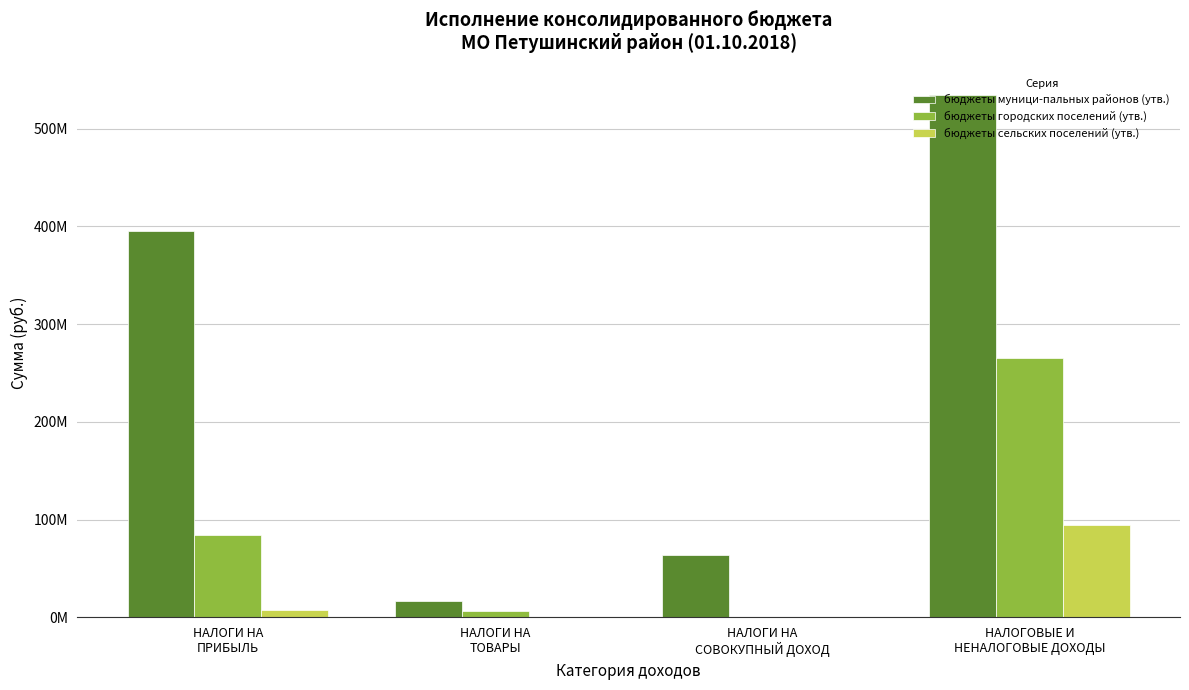

What is the difference between the бюджеты городских поселений (утв.) values at НАЛОГОВЫЕ И
НЕНАЛОГОВЫЕ ДОХОДЫ and НАЛОГИ НА
ТОВАРЫ?

258380334.1